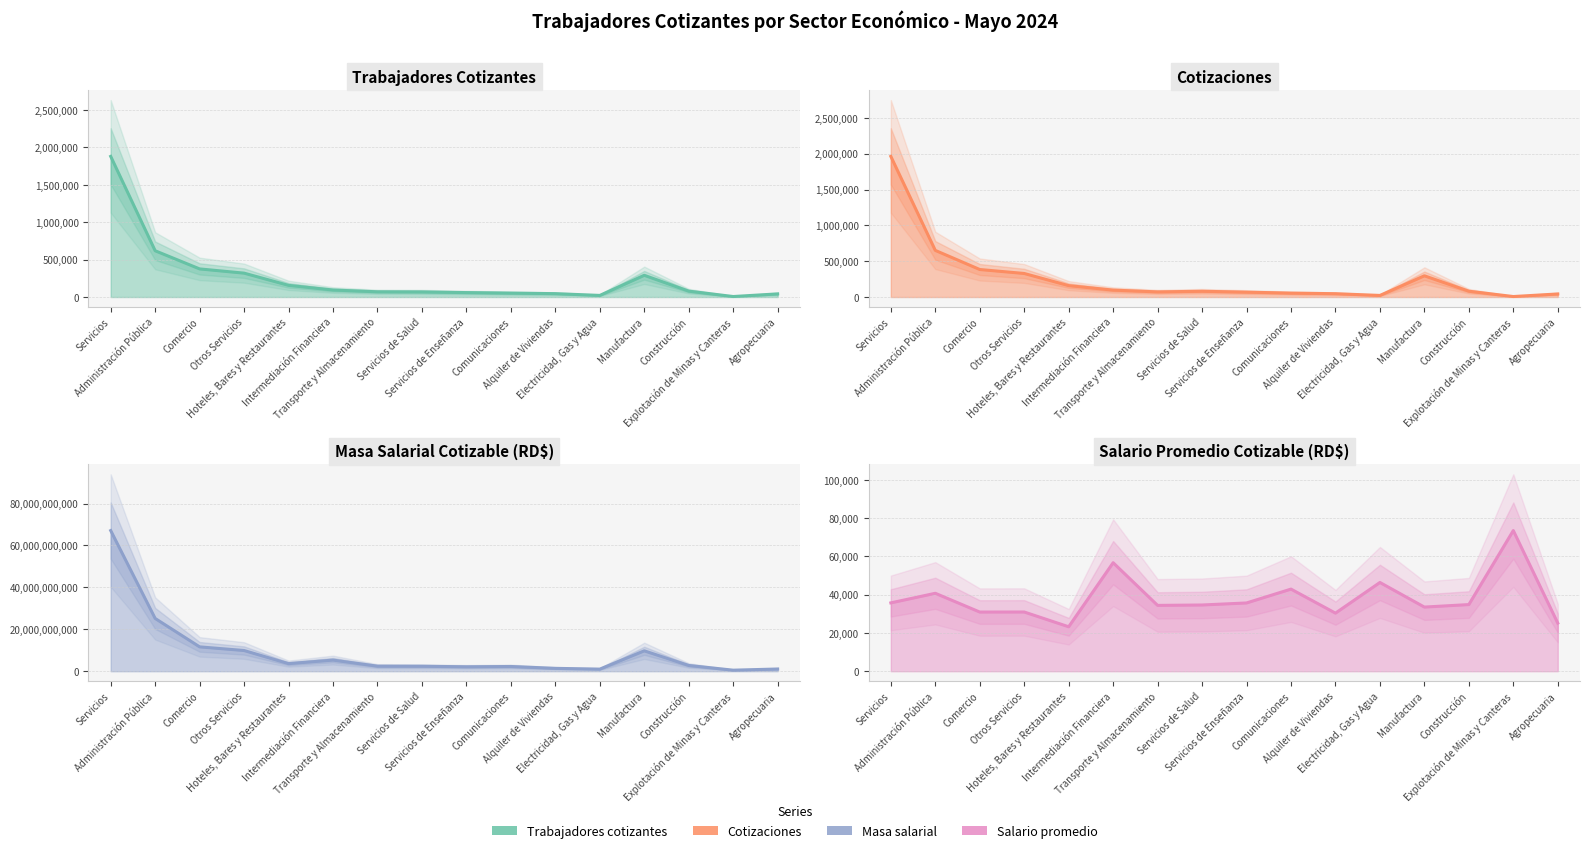

Is it true that Cantidad de cotizaciones equals 34409.3 at Construcción?

False